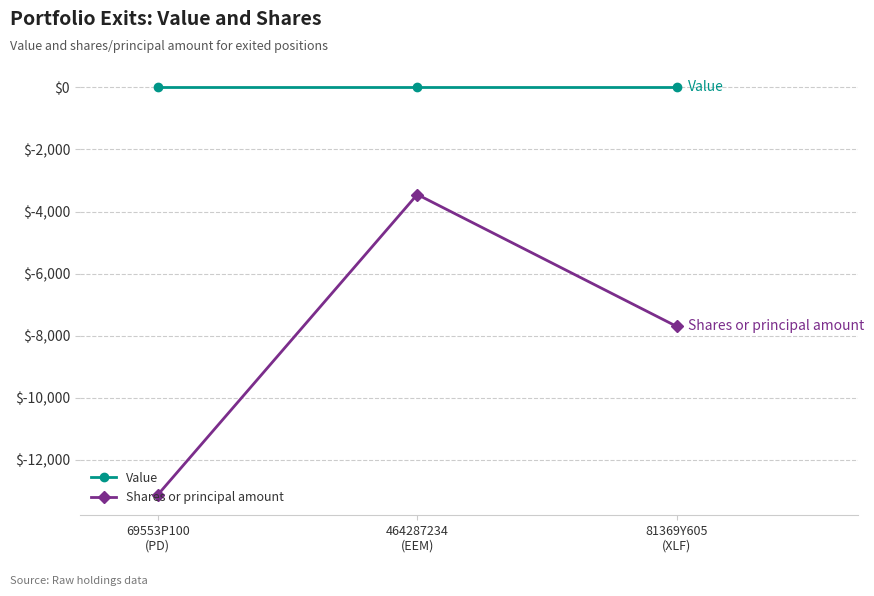

Does the chart have visible grid lines?

Yes